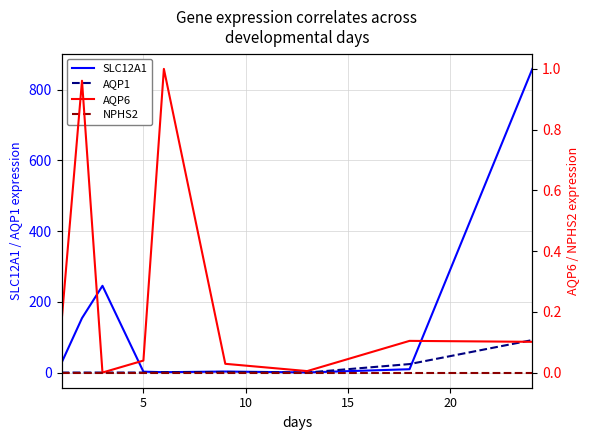

Which series changed the most between 15 and 20?

SLC12A1